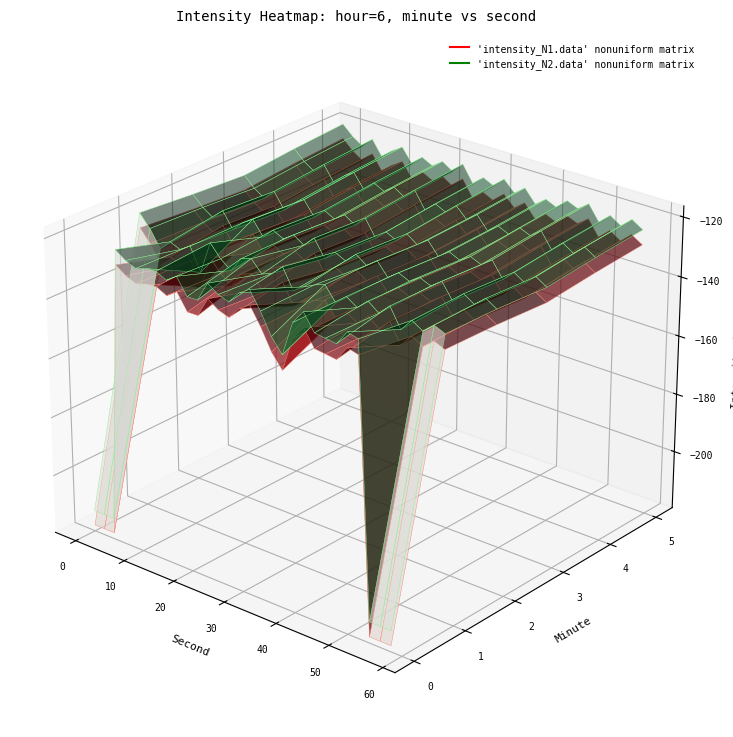

The value of 0 at 29 is -116.0. True or false?

False